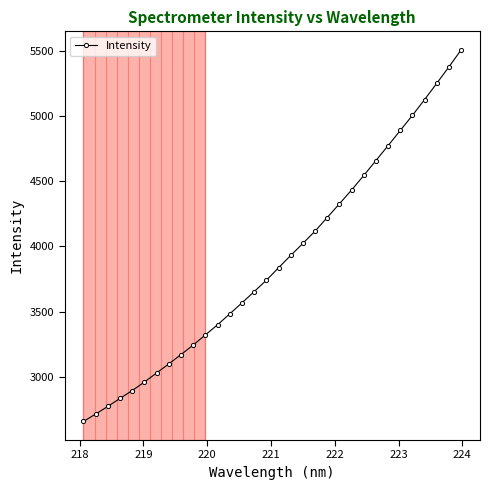

What is the sum of all values?

124536.0